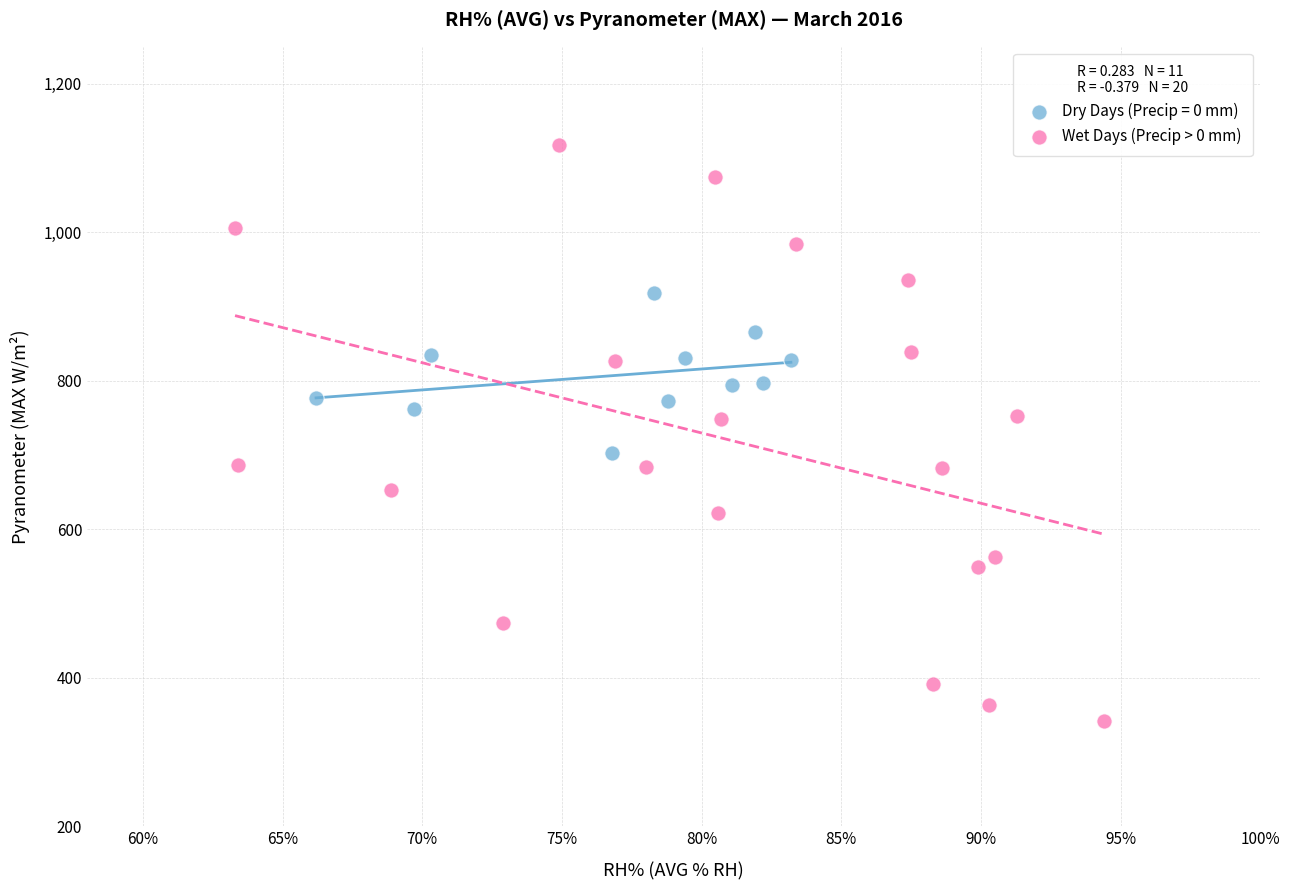

Which series has the widest spread of Y values?

Wet Days (Precip > 0 mm)